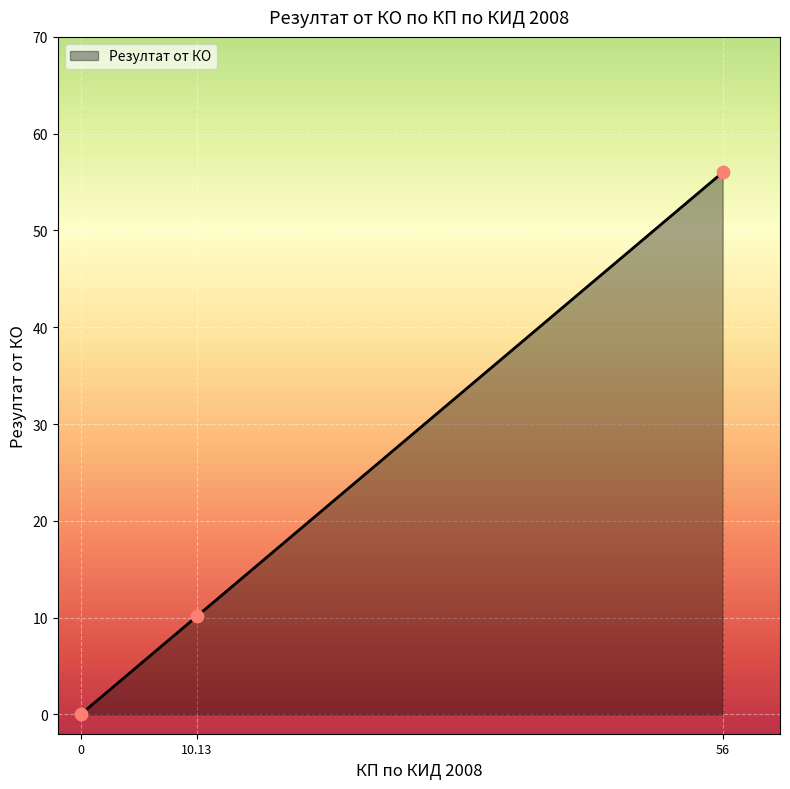

What is the highest value of the Резултат от КО series?

56.0